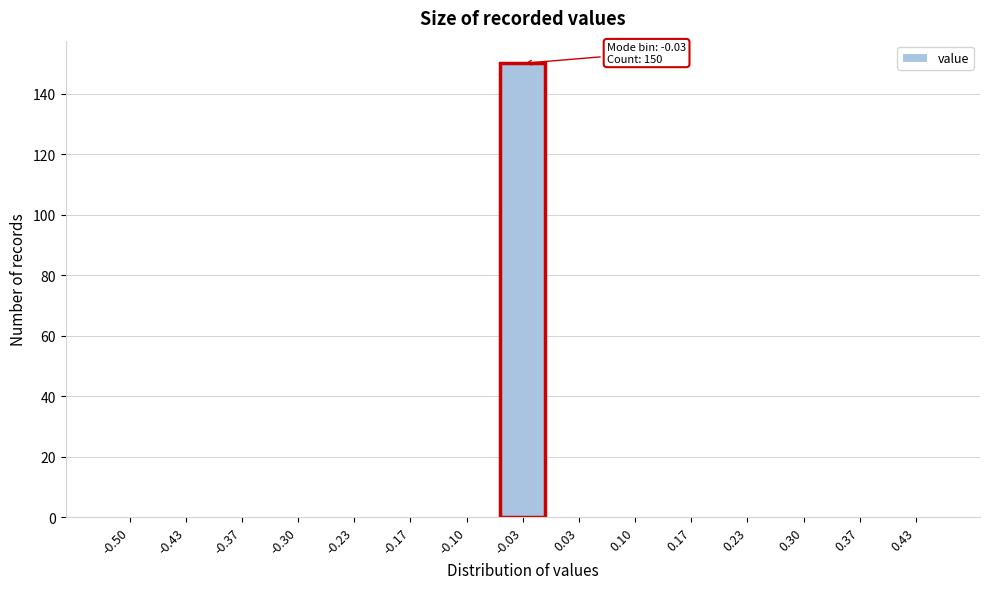

Reading right to left, extract all data points from this chart.

0.43=0	0.37=0	0.30=0	0.23=0	0.17=0	0.10=0	0.03=0	-0.03=150	-0.10=0	-0.17=0	-0.23=0	-0.30=0	-0.37=0	-0.43=0	-0.50=0